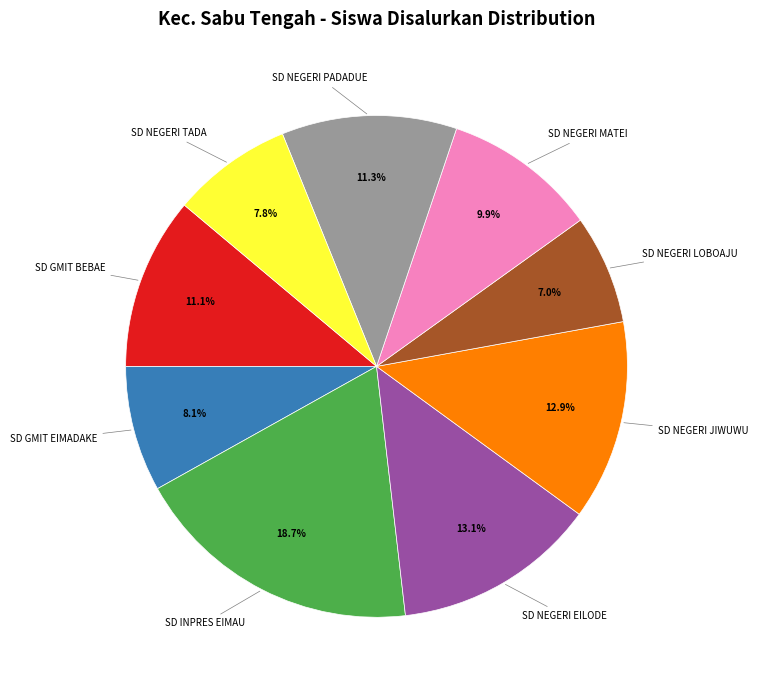

Does any single category account for the majority?

No